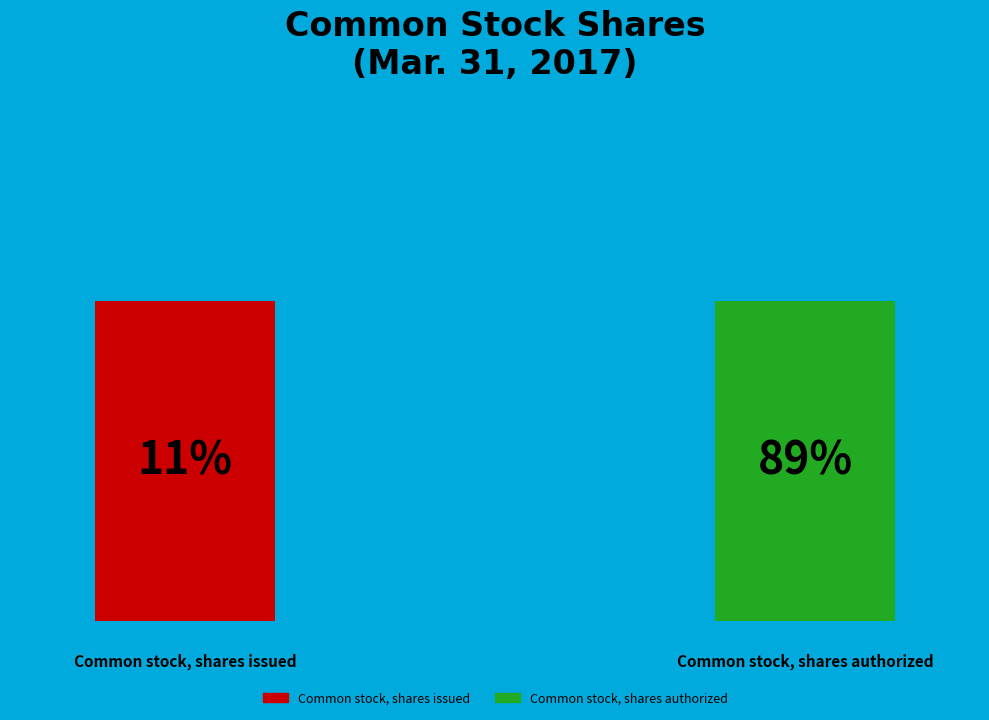

What is the majority slice?

Common stock, shares authorized